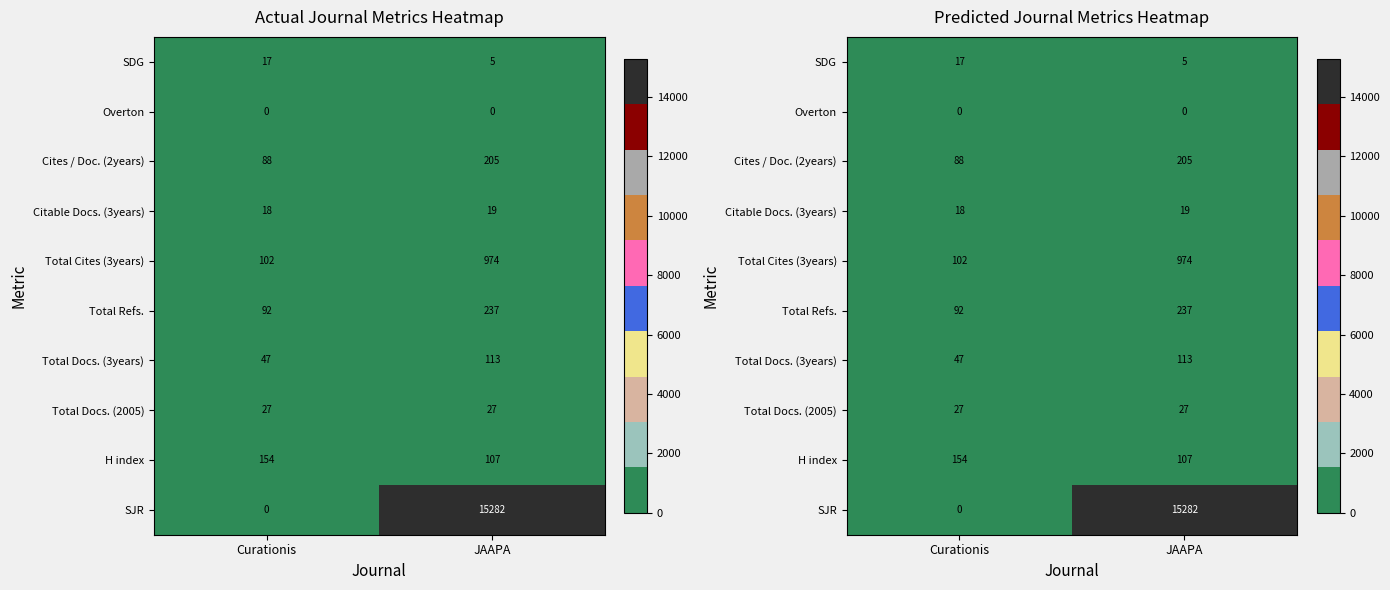

What is the difference between the highest and lowest values at JAAPA?

15282